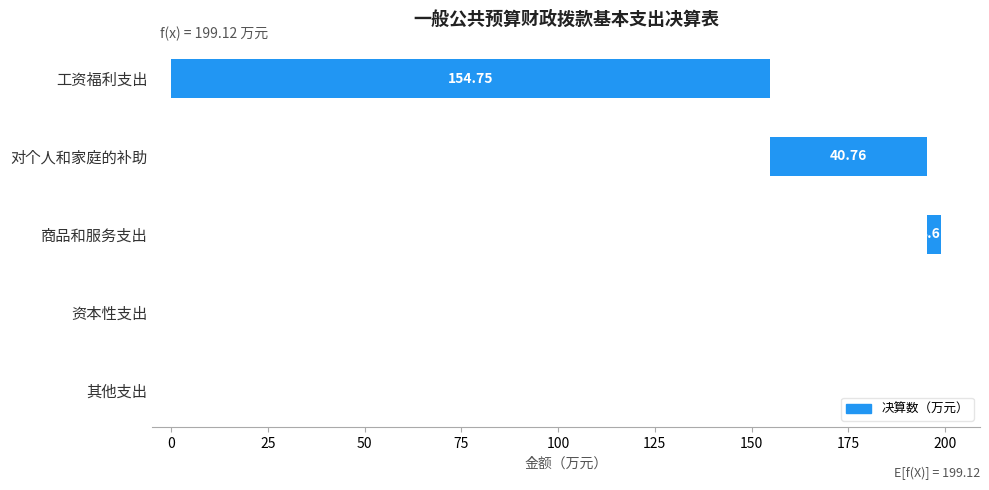

What is the label of the 3rd bar from the left?

商品和服务支出